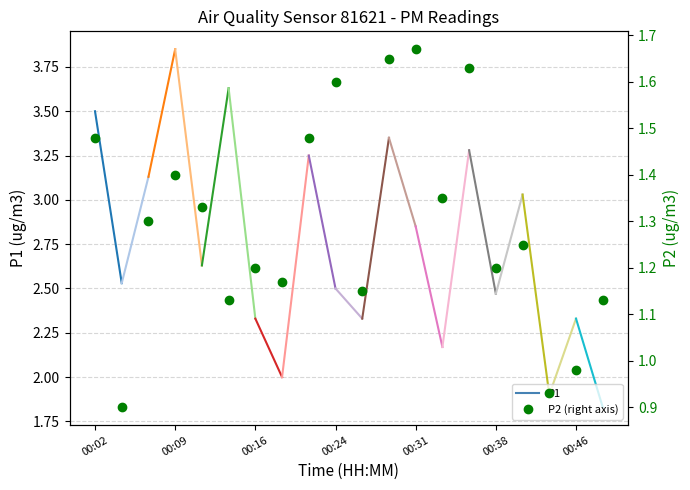

Reading right to left, list all the values displayed in this chart.

1.1	1.0	0.9	1.2	1.2	1.6	1.4	1.7	1.6	1.1	1.6	1.5	1.2	1.2	1.1	1.3	1.4	1.3	0.9	1.5